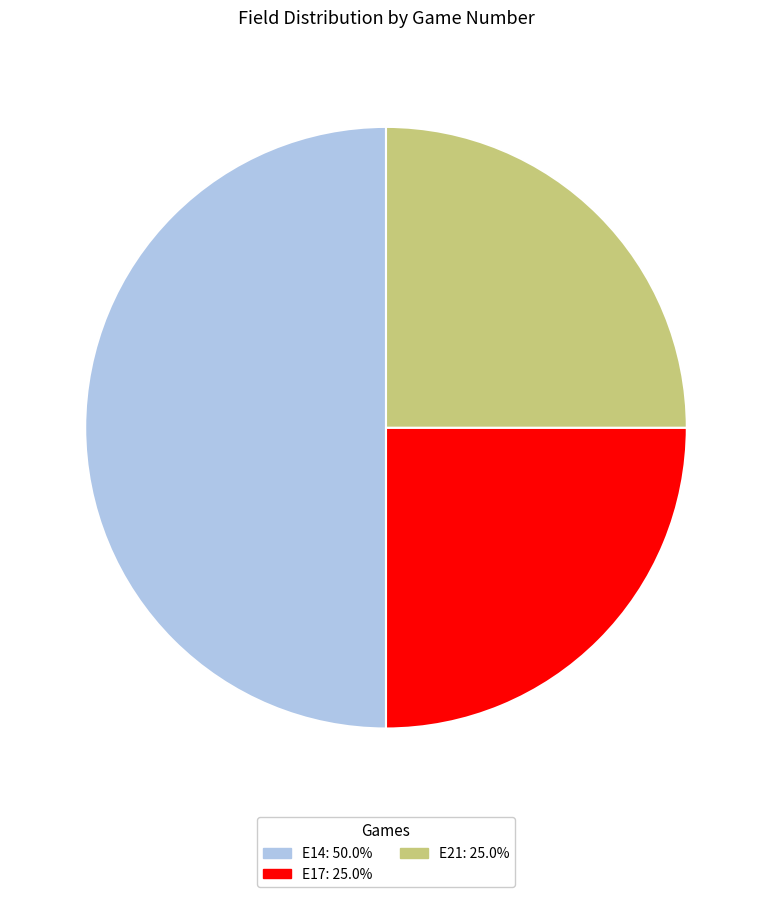

Do E17 and E14 together represent more than half of the pie?

Yes